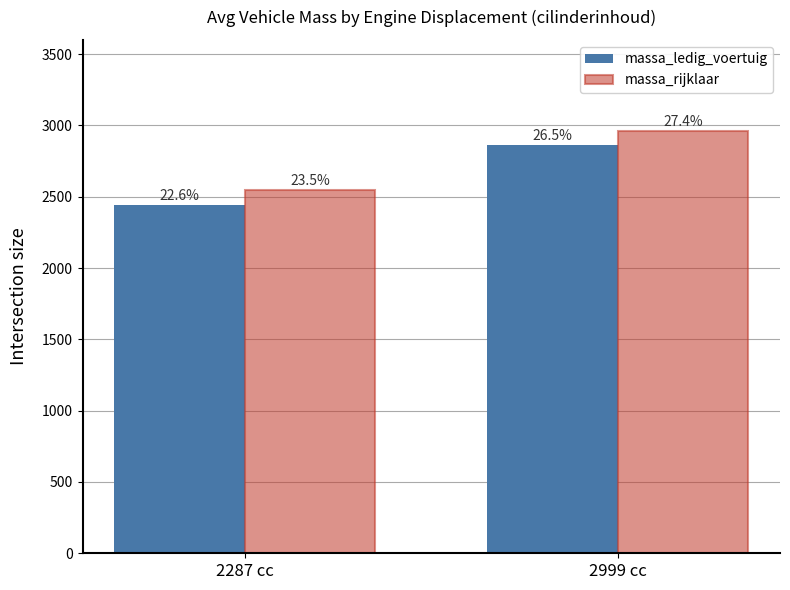

Where is massa_rijklaar nearest to the value 2752?

2287 cc